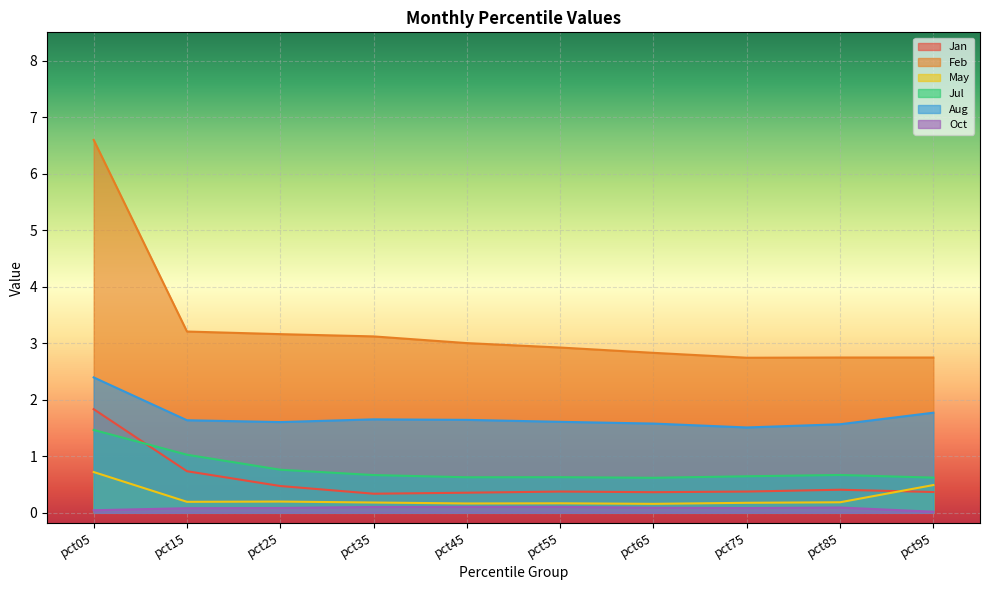

List the labels in order of May value, largest first.

pct05, pct95, pct25, pct15, pct85, pct35, pct75, pct55, pct45, pct65